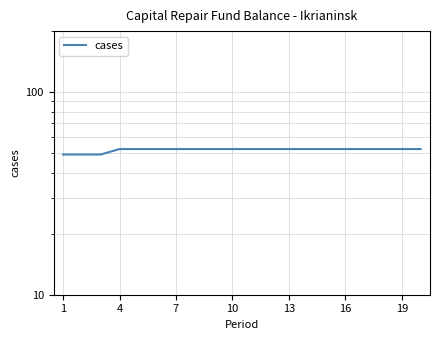

Is it true that the value at 10 is 74.2?

False